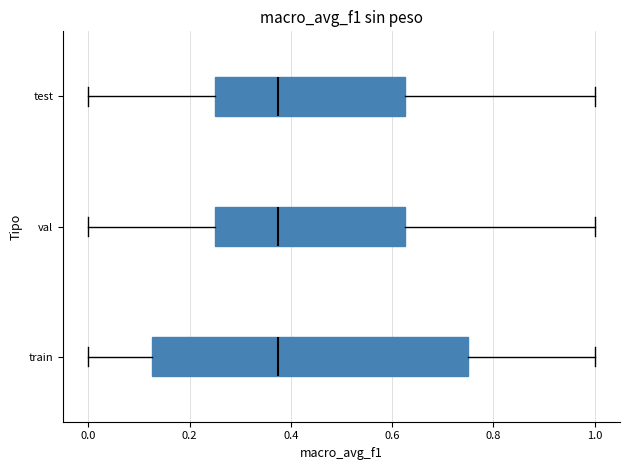

Reading bottom to top, transcribe this box plot: for each box, give where its median line is, the range the box spans, and where its two whiskers end, as read against the x-axis. The values are not printed on the chart, so give them approximately, as read against the axis.

train: median 0.38, box 0.12 to 0.76, whiskers 0.00 to 1.00
val: median 0.38, box 0.26 to 0.62, whiskers 0.00 to 1.00
test: median 0.38, box 0.26 to 0.62, whiskers 0.00 to 1.00